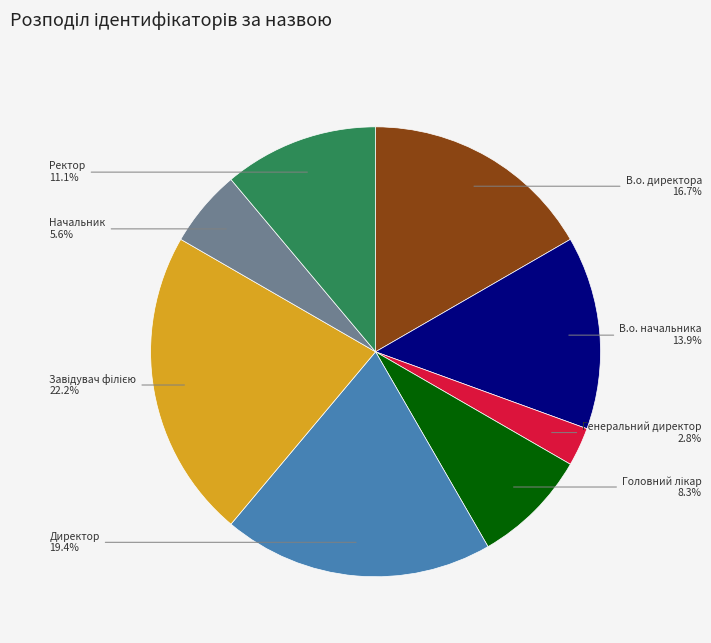

Is there a majority slice in this chart?

No